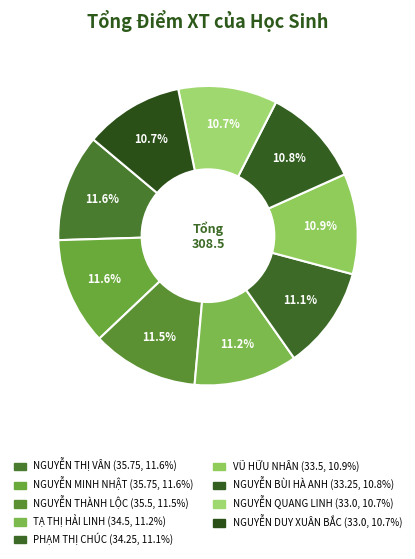

How many segments does this pie chart have?

9